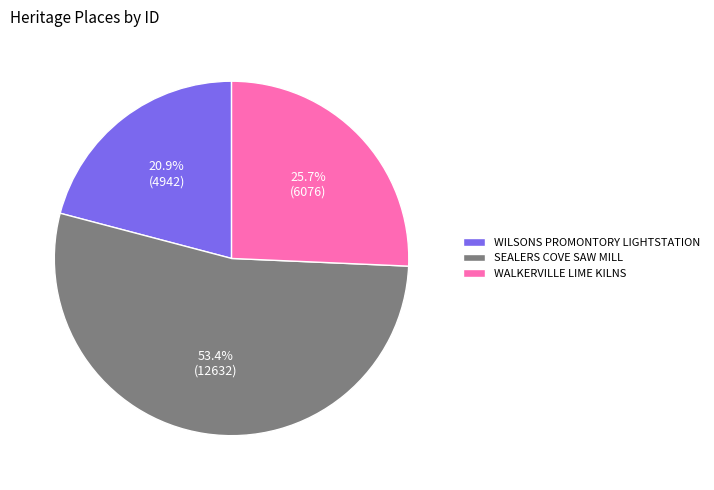

Which has a higher value, WALKERVILLE LIME KILNS or SEALERS COVE SAW MILL?

SEALERS COVE SAW MILL